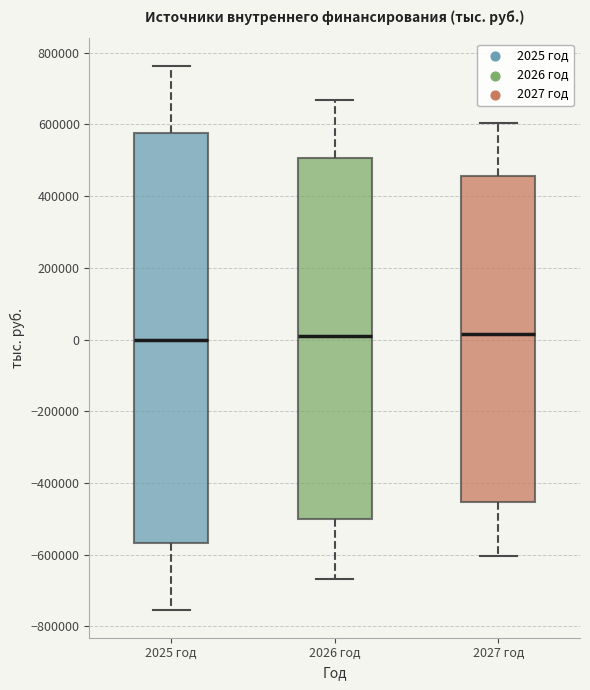

Reading left to right, read every box against the y-axis: the position of its median line, the range the box covers, and the ends of its whiskers. The values are not printed on the chart, so give them approximately, as read against the axis.

2025 год: median 0, box -560000 to 580000, whiskers -760000 to 760000
2026 год: median 0, box -500000 to 500000, whiskers -660000 to 660000
2027 год: median 20000, box -460000 to 460000, whiskers -600000 to 600000